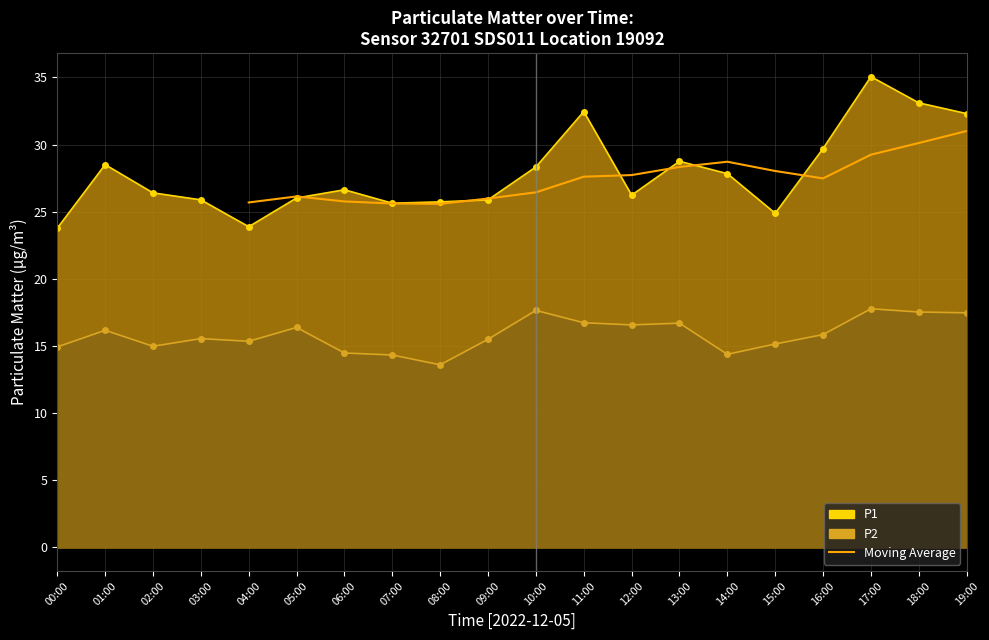

What is the difference between the P2 values at 10:00 and 02:00?

2.7